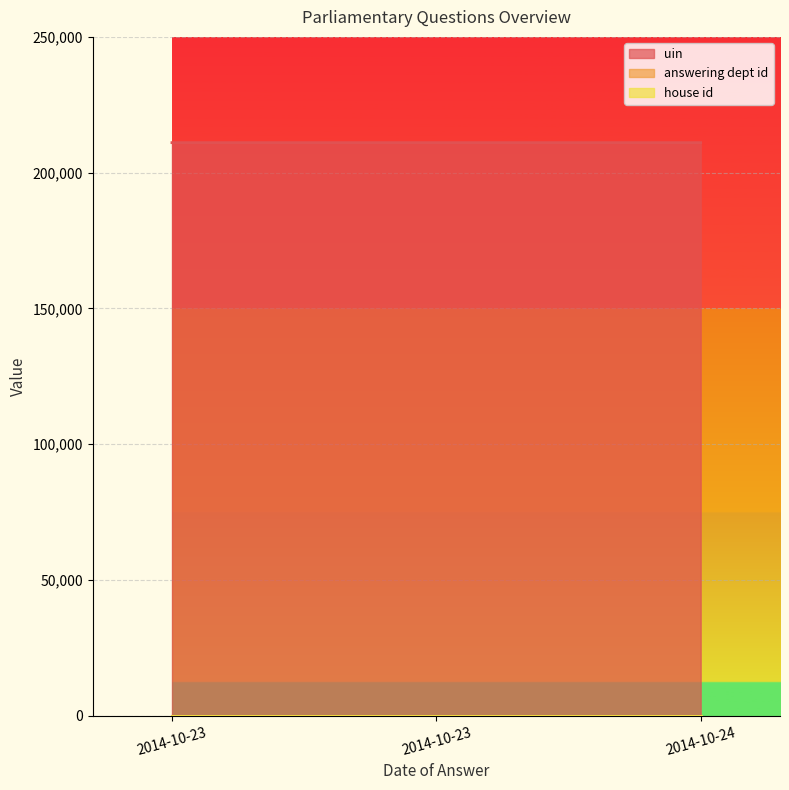

Between 2014-10-23 and 2014-10-24, which is larger?

2014-10-24